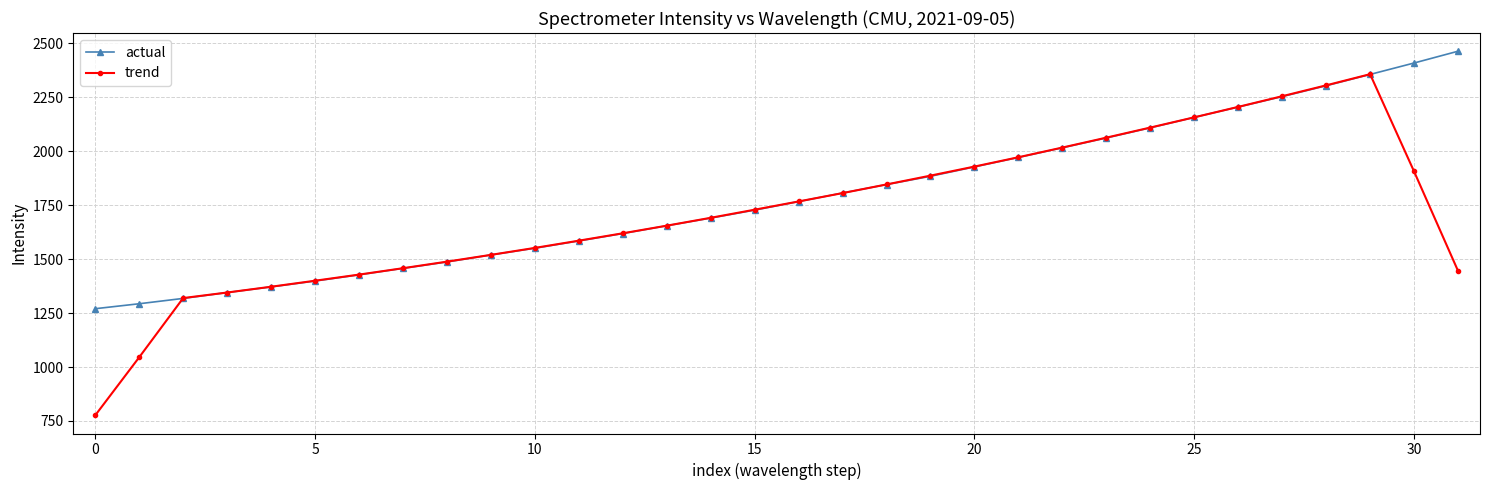

What is the greatest value displayed?

2463.3